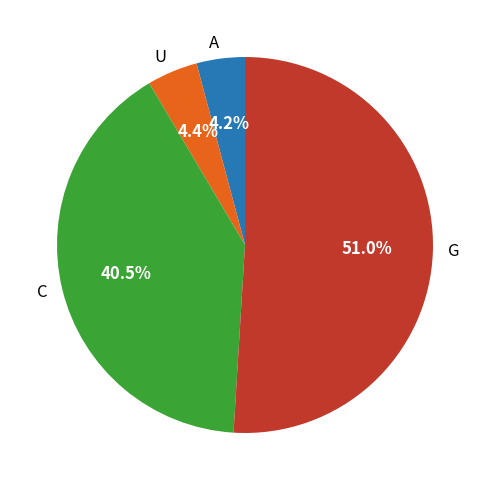

To the nearest percent, what is the average slice percentage?

25%